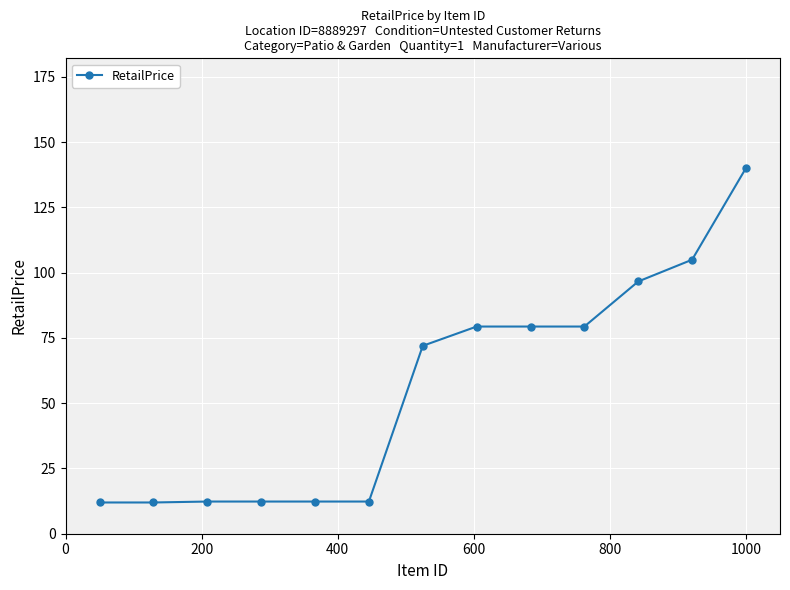

What is the greatest value displayed?

140.1